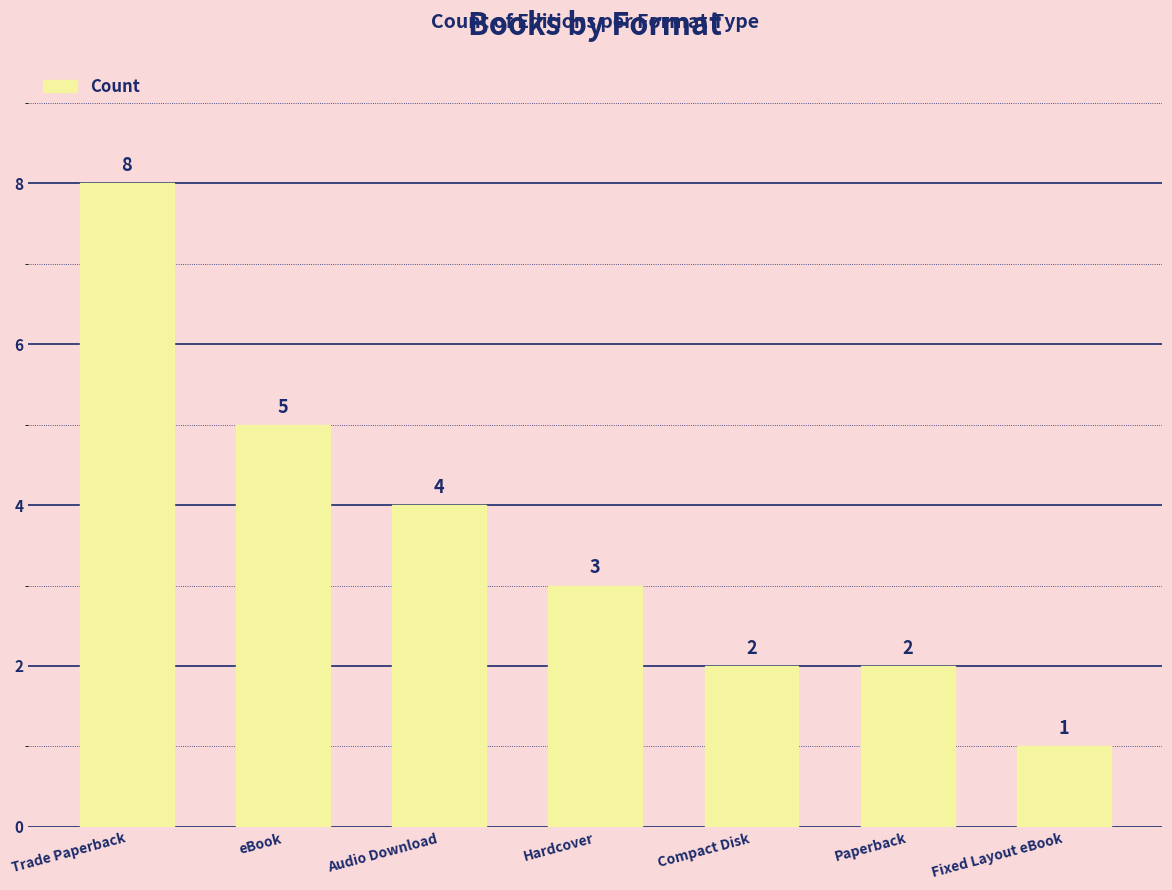

Where does the data first go above 3?

Trade Paperback